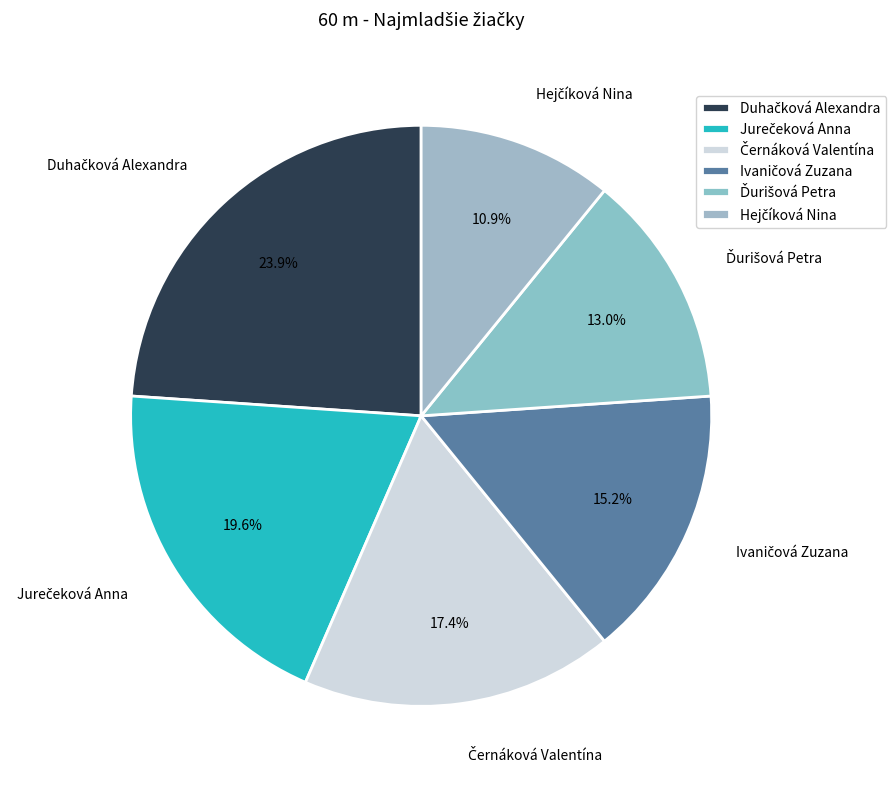

Is there any slice that represents more than half of the pie?

No